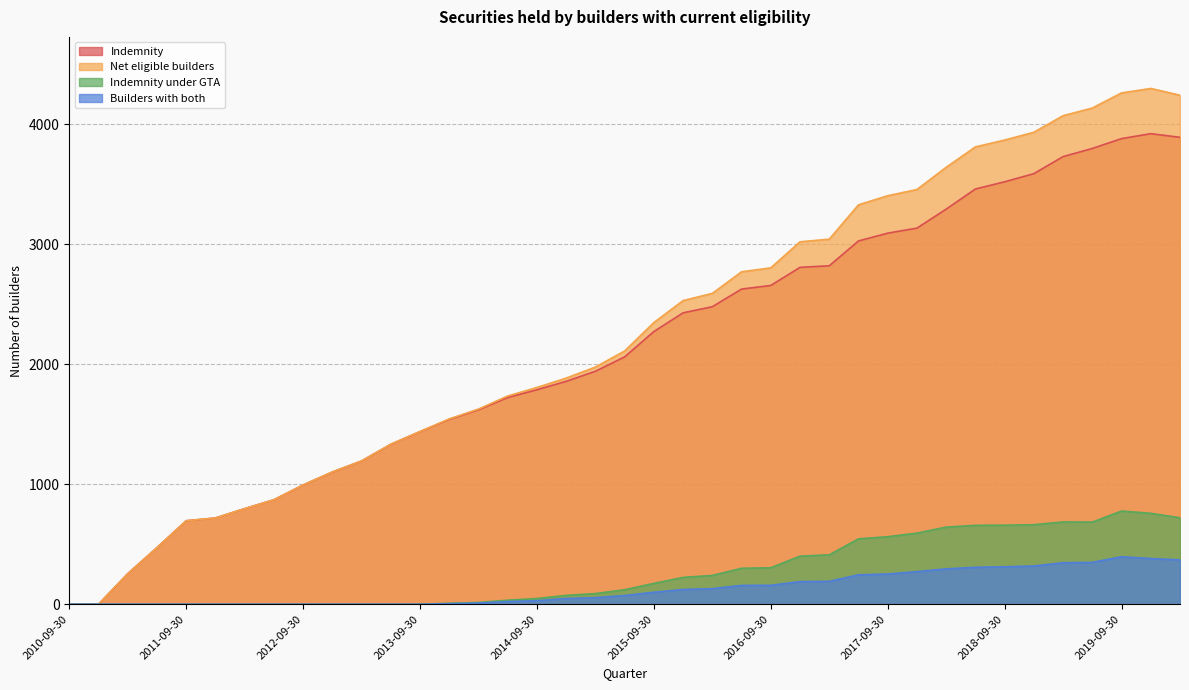

What are all the series names shown in the legend?

Indemnity, Net eligible builders, Indemnity under GTA, Builders with both